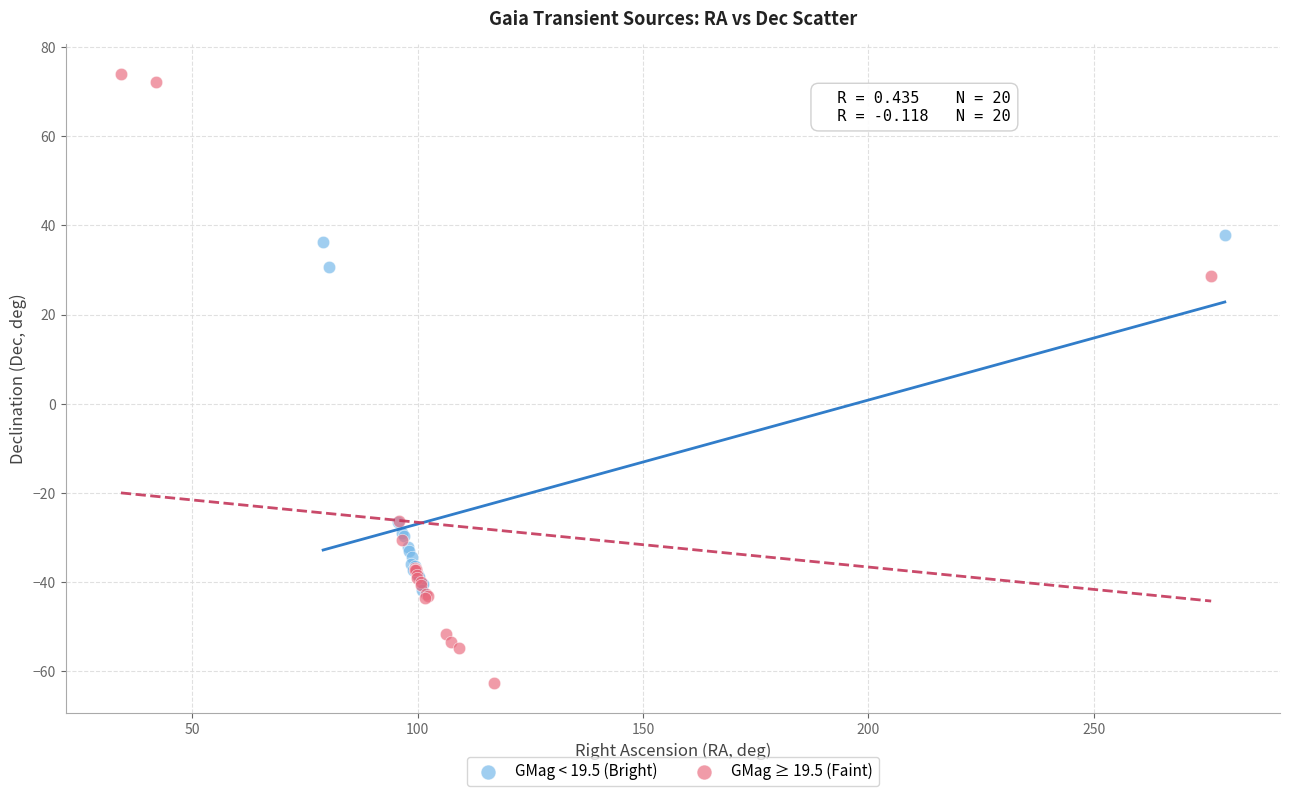

Which series has the widest spread of Y values?

GMag ≥ 19.5 (Faint)